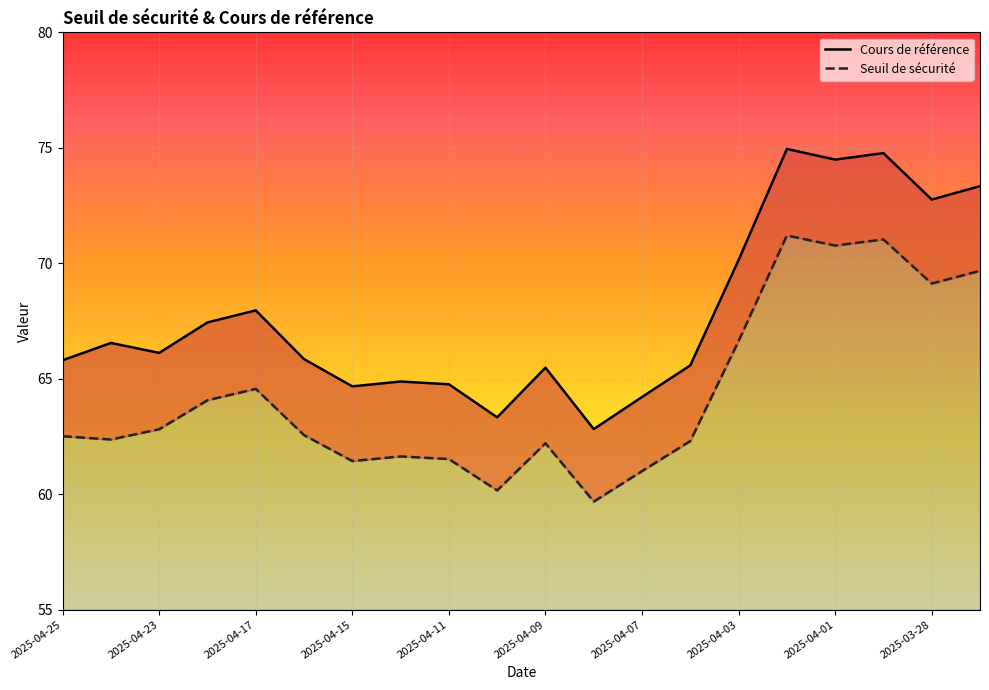

What are all the series names shown in the legend?

Seuil de sécurité, Cours de référence